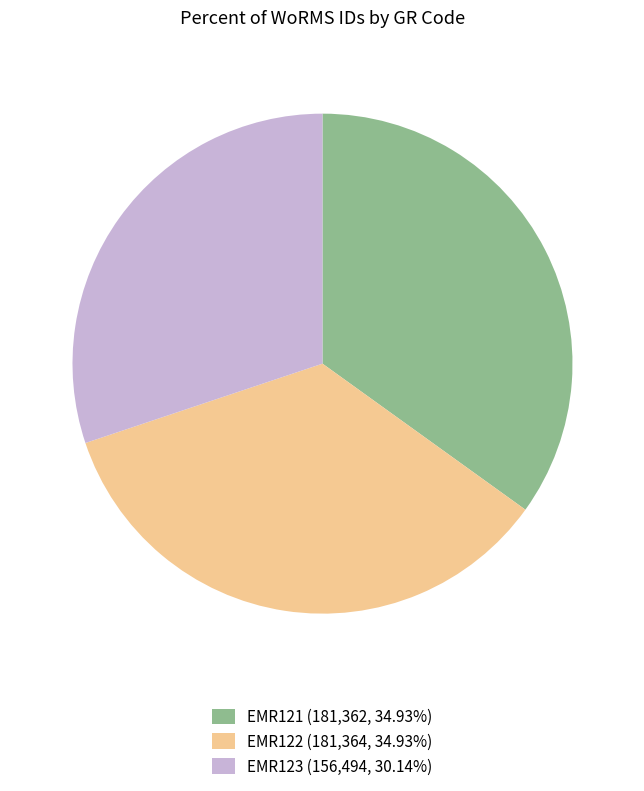

What is the ratio of the value at EMR122 (181,364, 34.93%) to the value at EMR121 (181,362, 34.93%)?

1.0